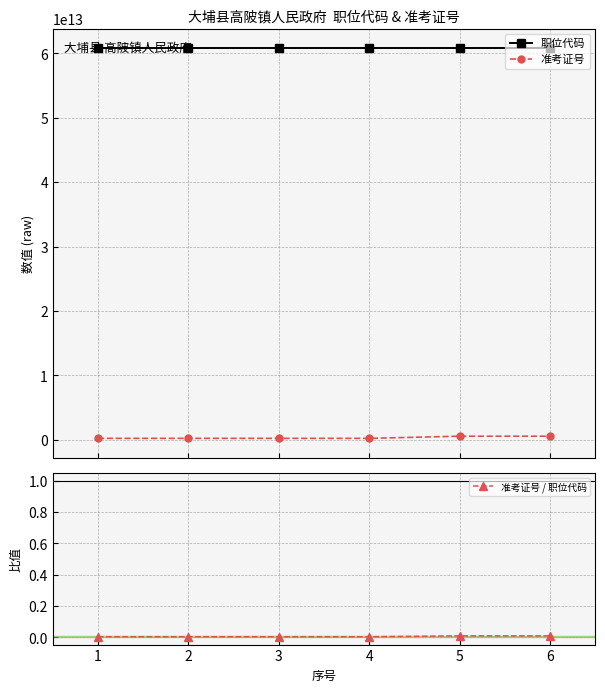

At which category does 准考证号 / 职位代码 reach its first local valley?

3